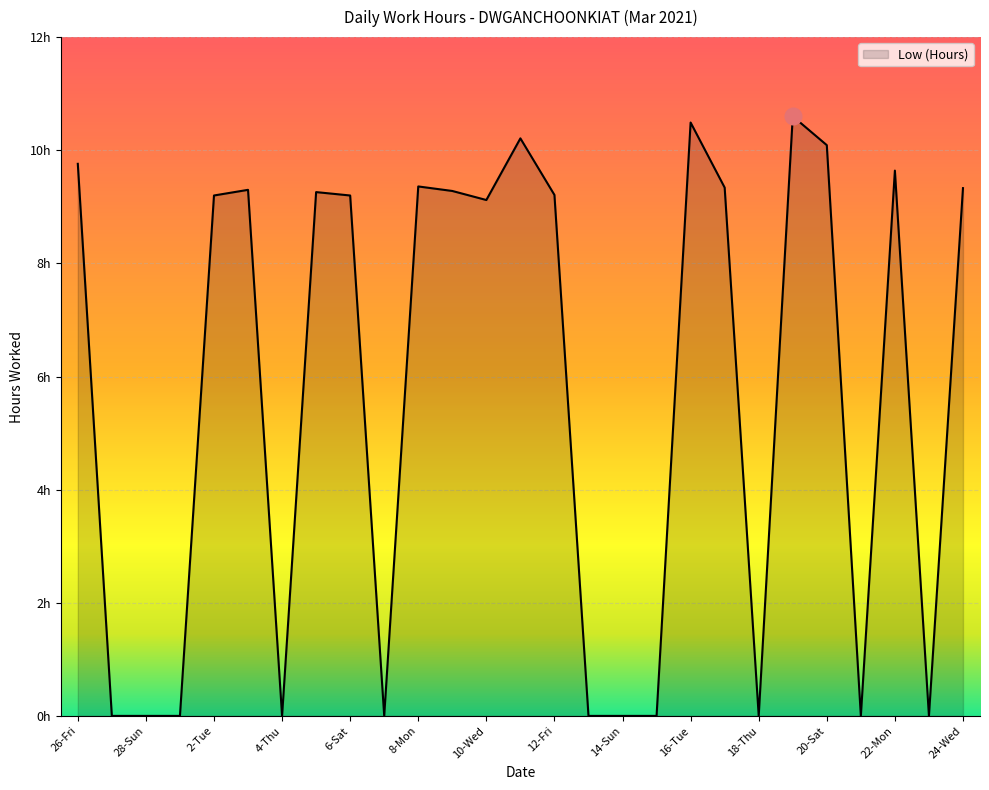

Is this an area chart (filled region under the line)?

Yes